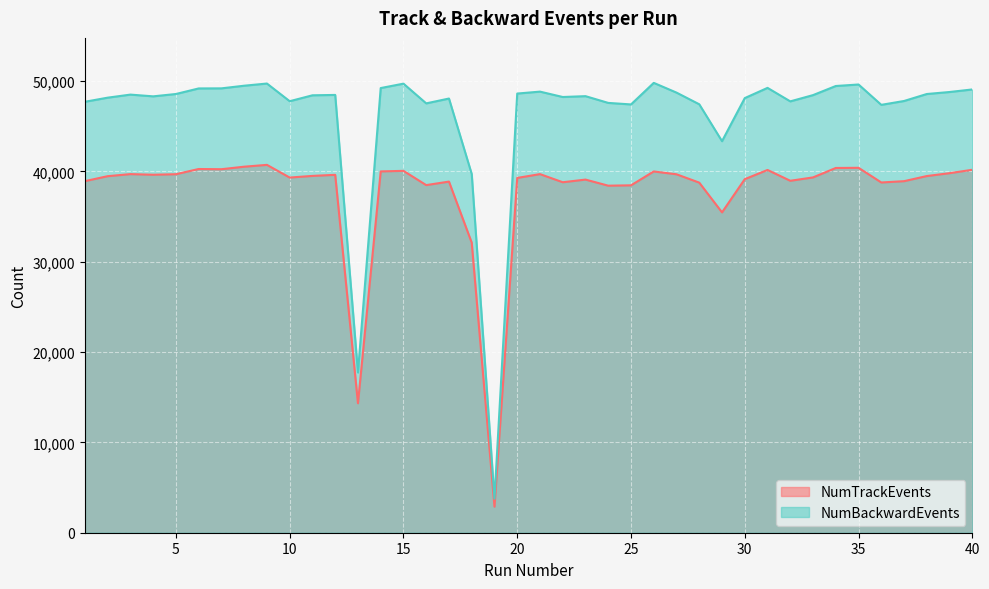

Count the number of categories in the chart.

40